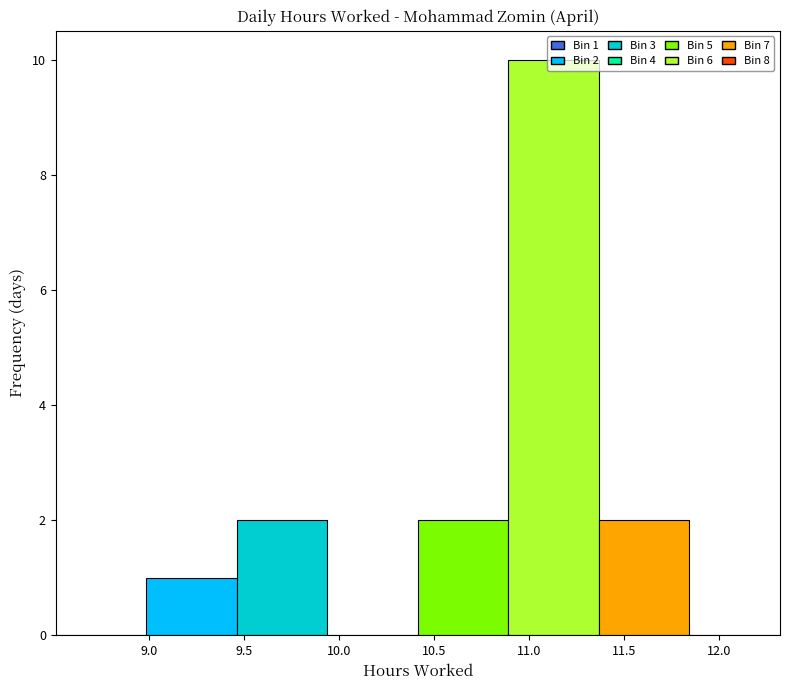

Over which range of the x-axis is the bar tallest?

10.90 to 11.35